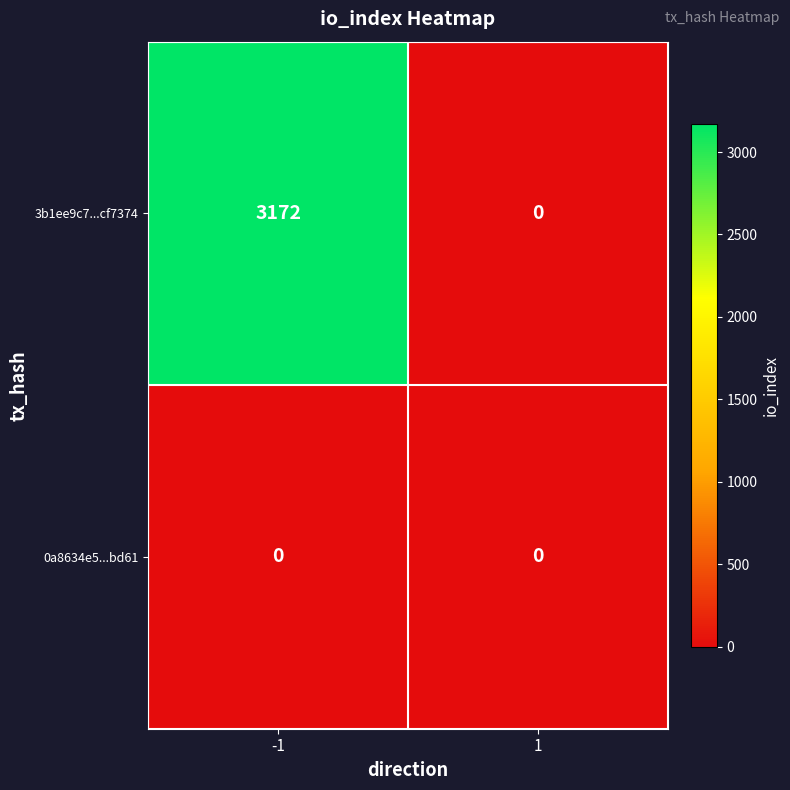

Rank the categories by 3b1ee9c7...cf7374 value from lowest to highest.

1, -1